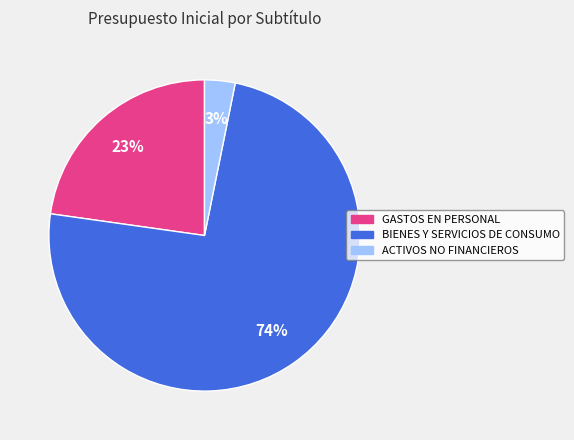

To the nearest percent, what is the difference between the BIENES Y SERVICIOS DE CONSUMO and GASTOS EN PERSONAL slice percentages?

51%